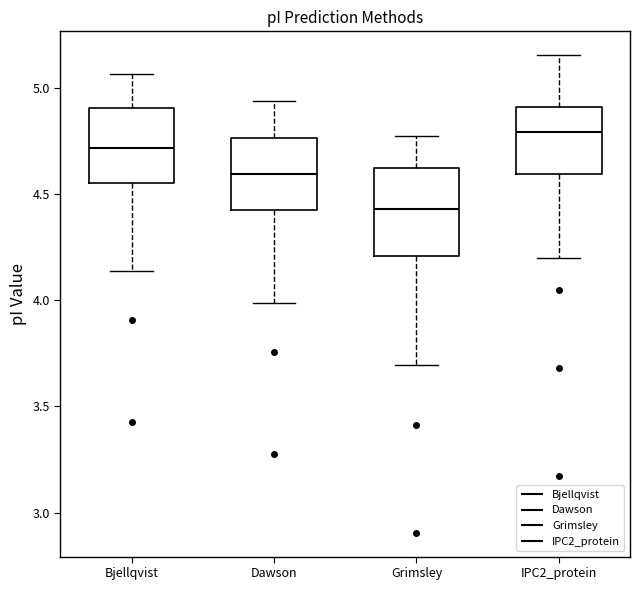

Which box has the highest median line?

IPC2_protein